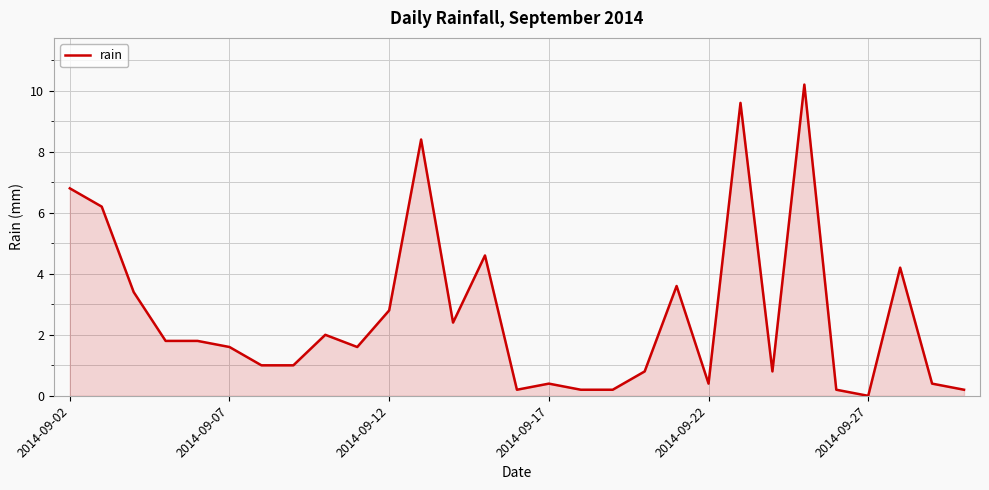

What is the maximum value shown in the chart?

10.2